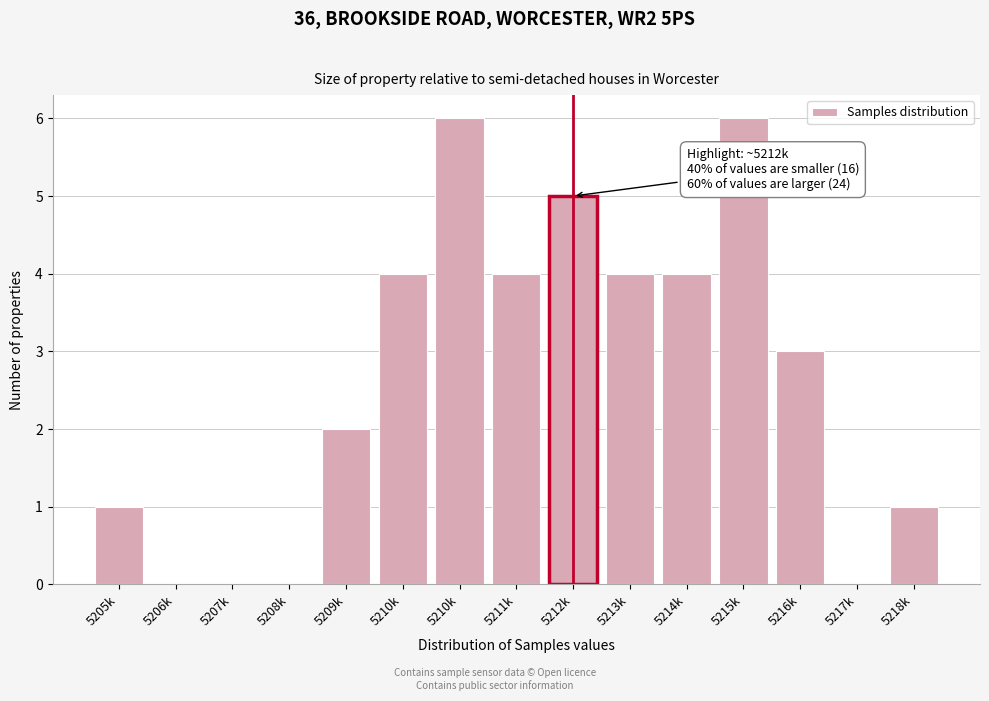

How many distinct data groups are displayed?

1